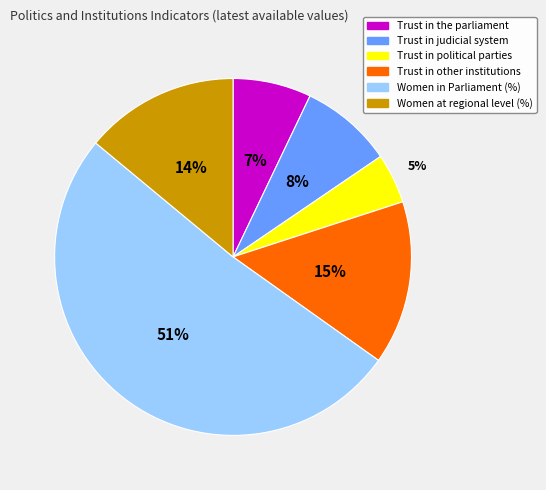

How many segments does this pie chart have?

6